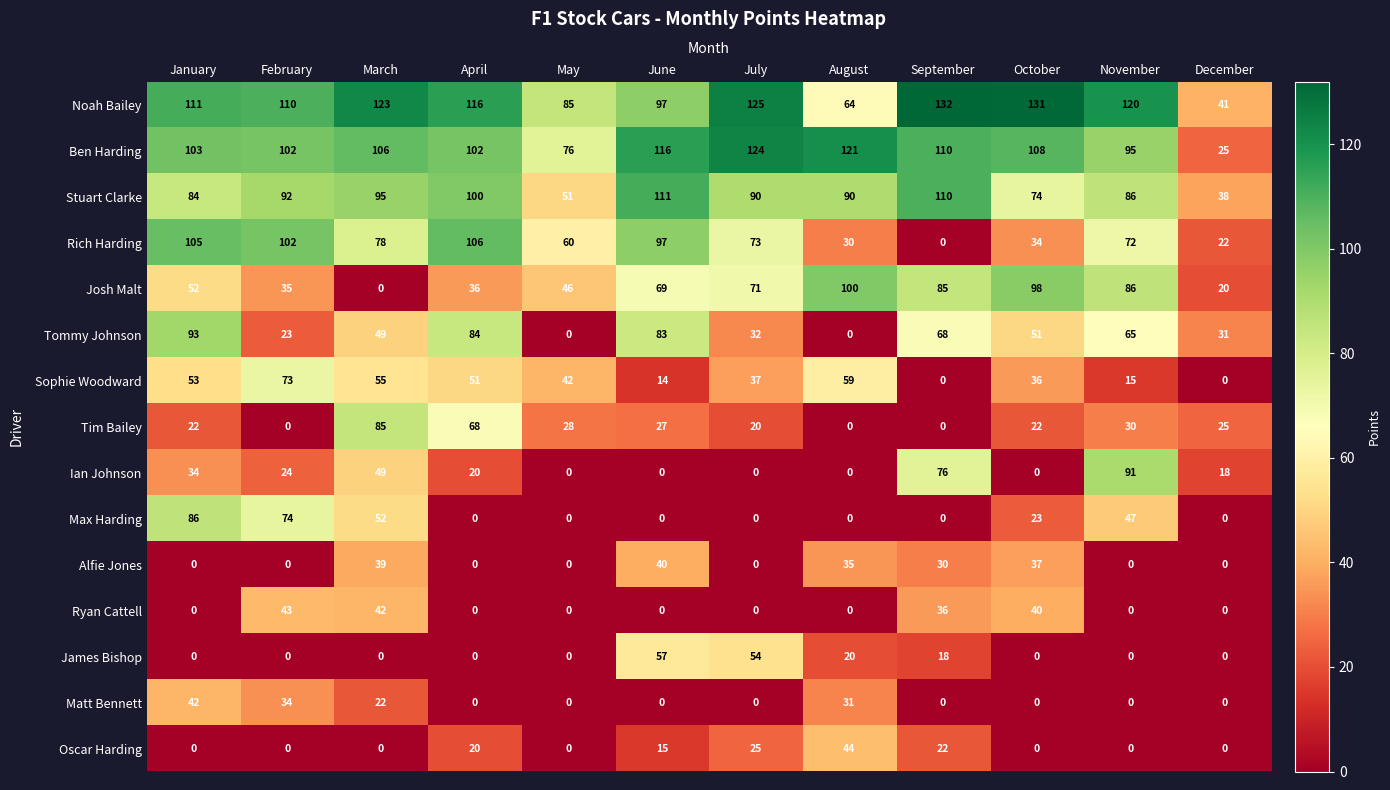

How many data points does each series have?

12